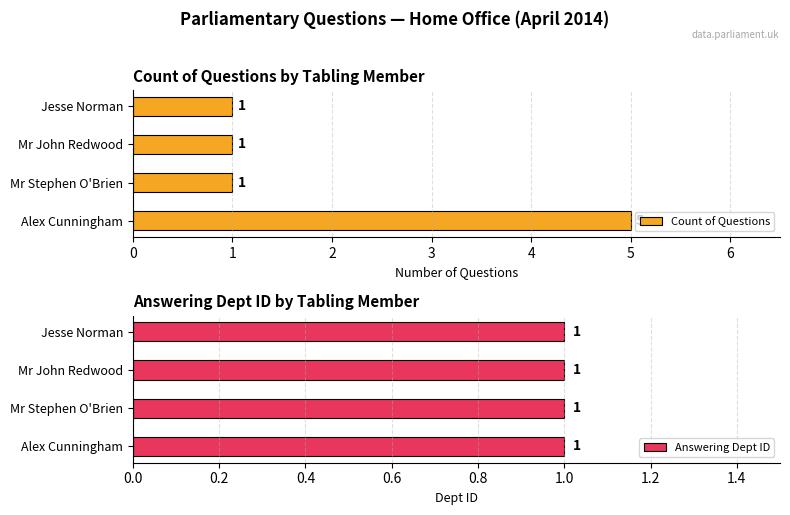

How many bars are there in total?

8